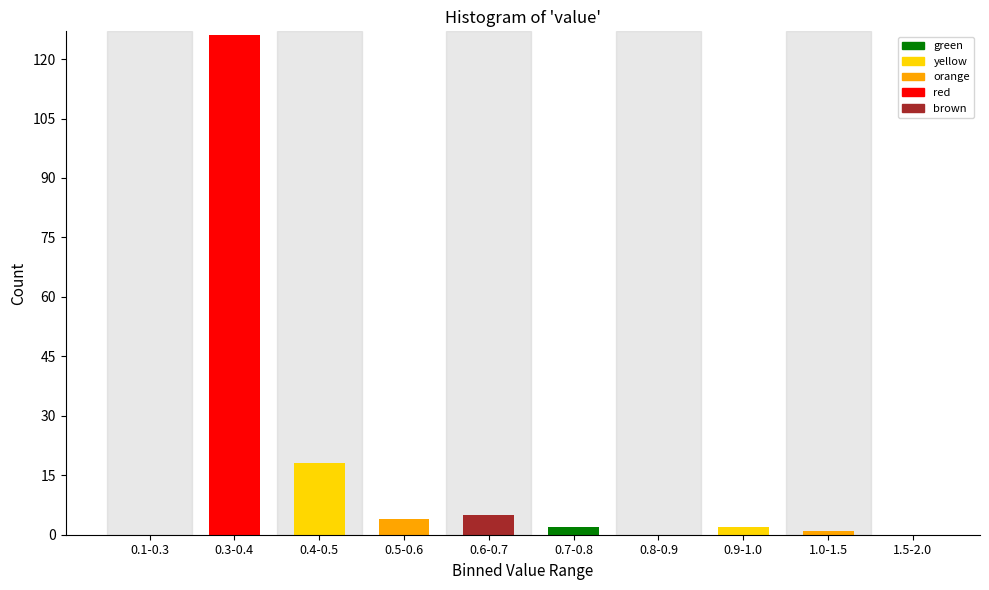

Reading right to left, what are all the values shown in this chart?

1.5-2.0=0	1.0-1.5=1	0.9-1.0=2	0.8-0.9=0	0.7-0.8=2	0.6-0.7=5	0.5-0.6=4	0.4-0.5=18	0.3-0.4=126	0.1-0.3=0